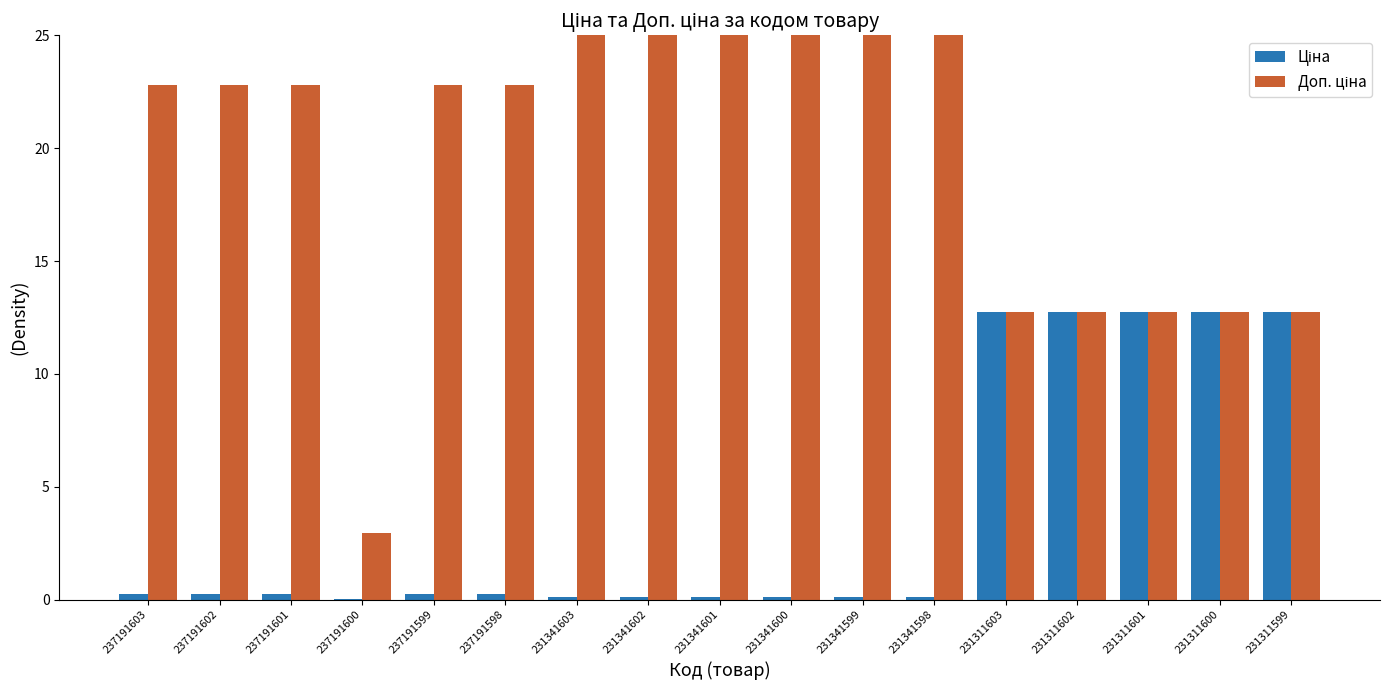

What is the maximum value shown in the chart?

25.0